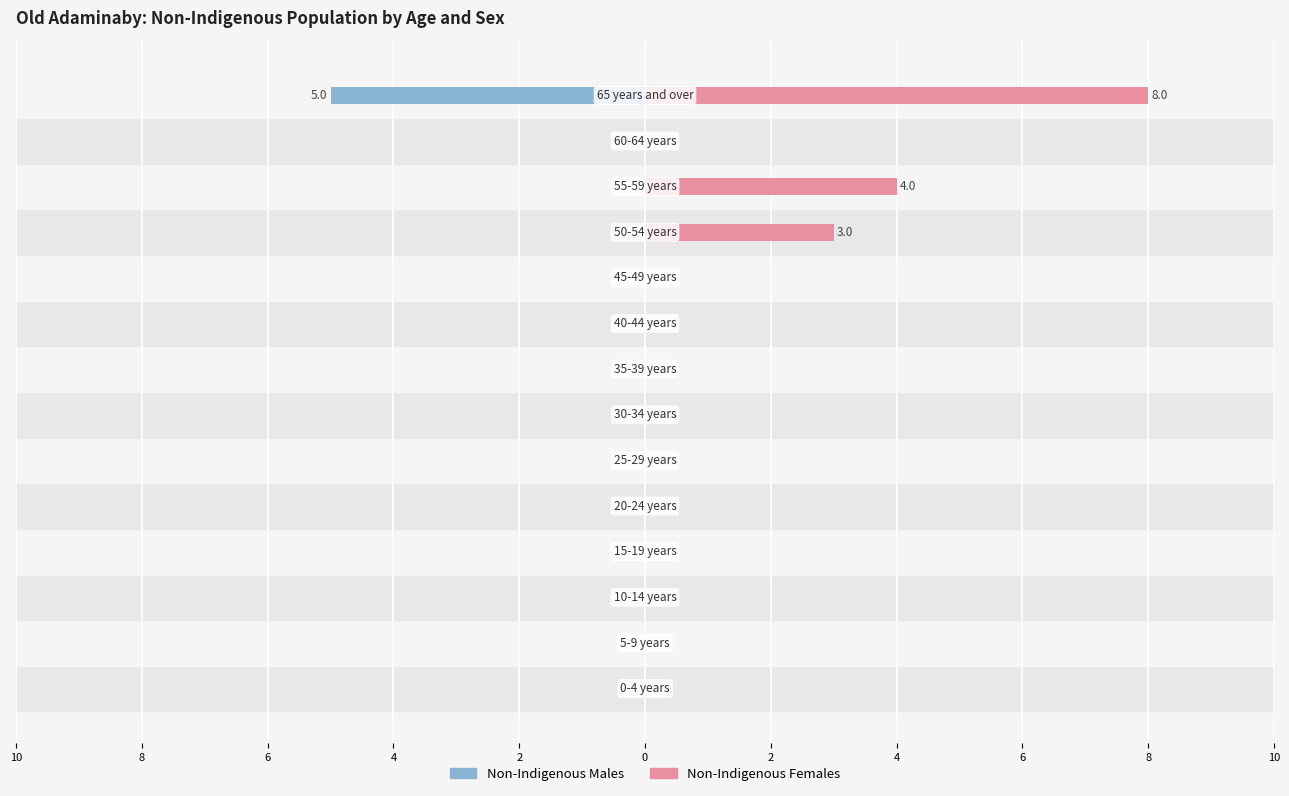

Rank the series by their average value, from highest to lowest.

Non-Indigenous Females, Non-Indigenous Males